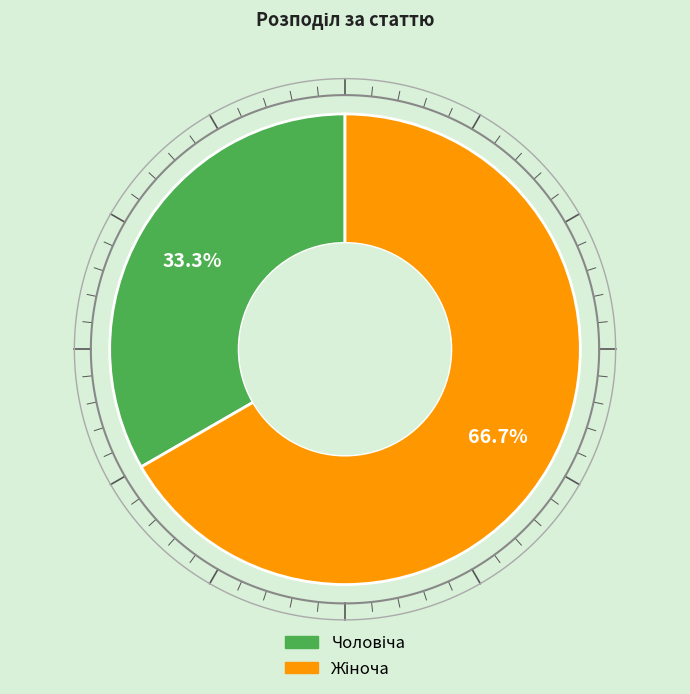

What is the smallest slice in the pie chart?

Чоловіча